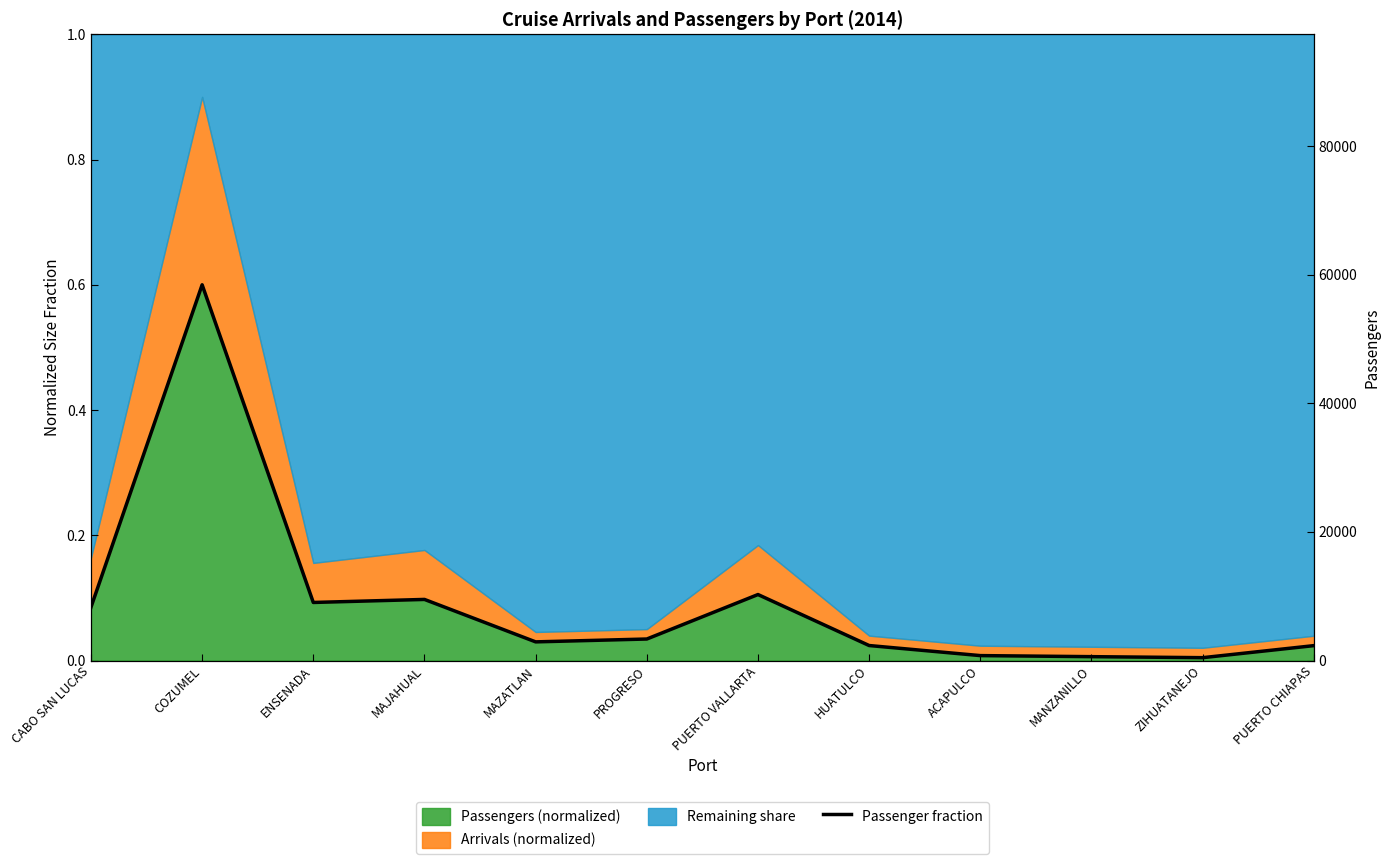

What is the sum of all values?

1.1